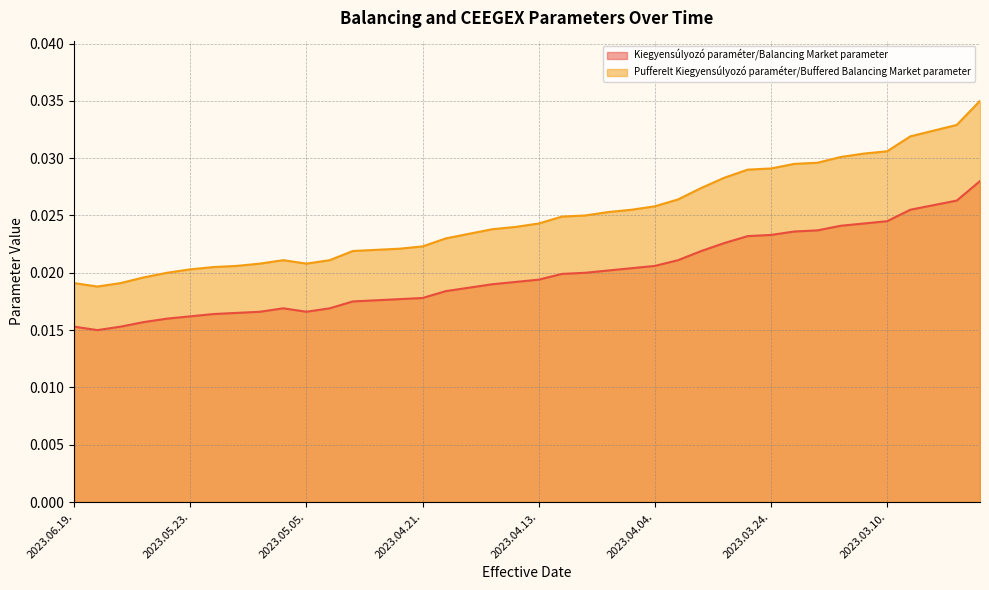

True or false: Pufferelt Kiegyensúlyozó paraméter/Buffered Balancing Market parameter and Kiegyensúlyozó paraméter/Balancing Market parameter intersect in this chart.

False